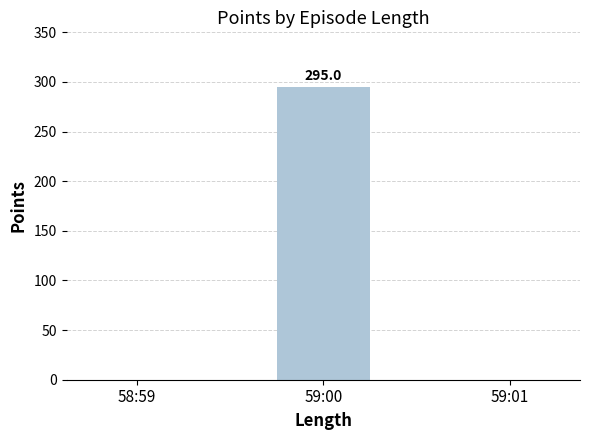

Reading left to right, what are all the values shown in this chart?

58:59=0	59:00=295	59:01=0